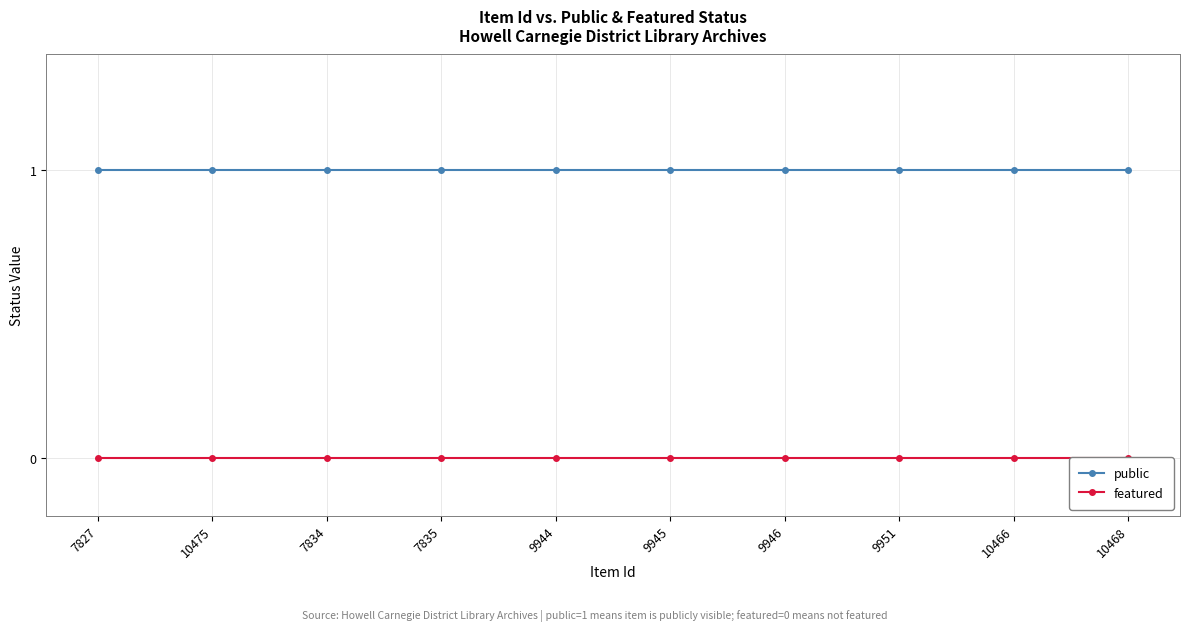

True or false: featured has more than 0 points higher than both neighbors.

False